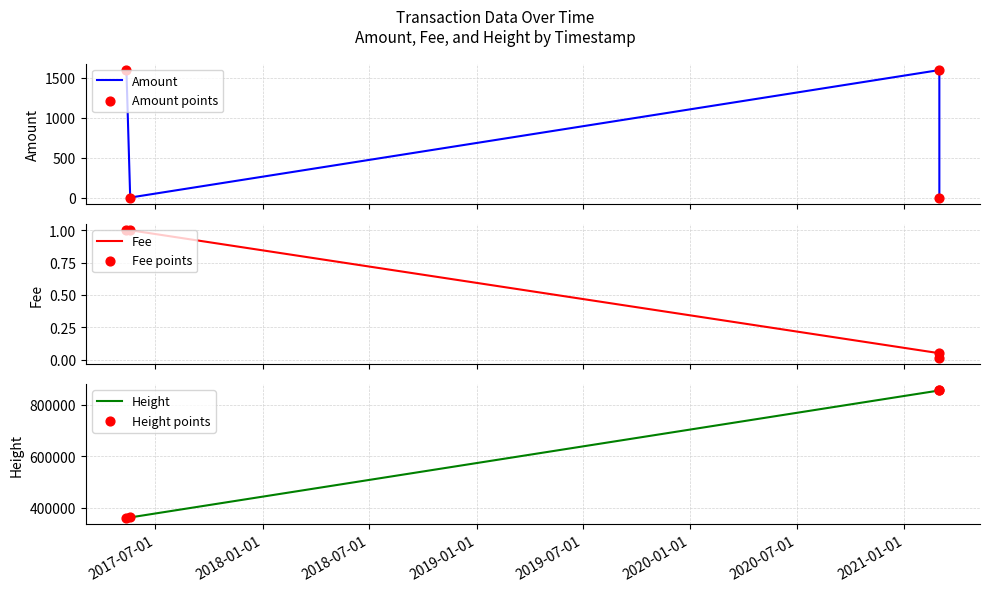

True or false: Fee has more than 1 interior local peaks.

False